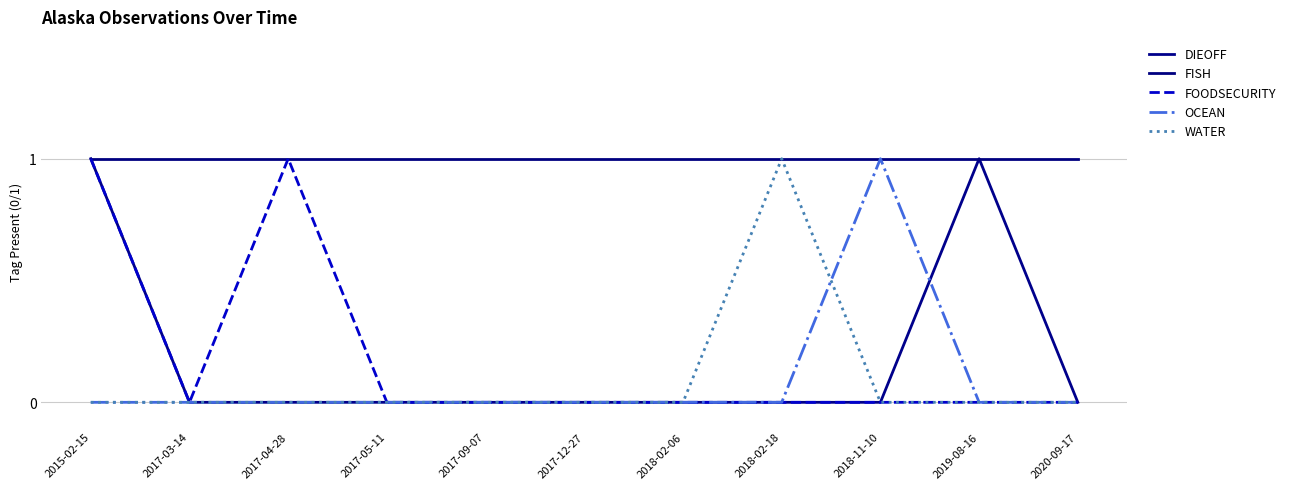

How many lines are shown in the chart?

5